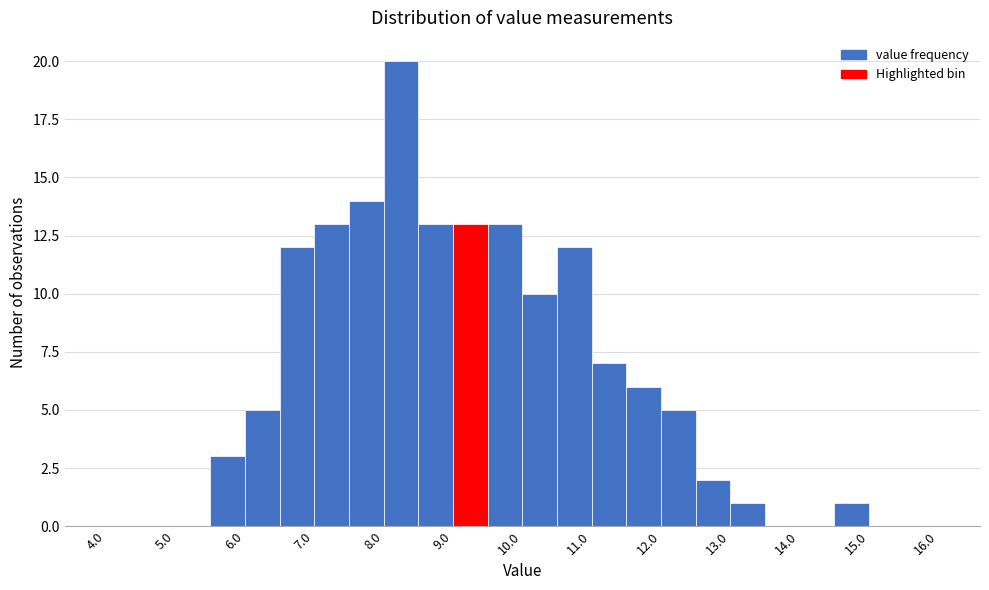

Over which range of the x-axis is the bar tallest?

8.0 to 8.5